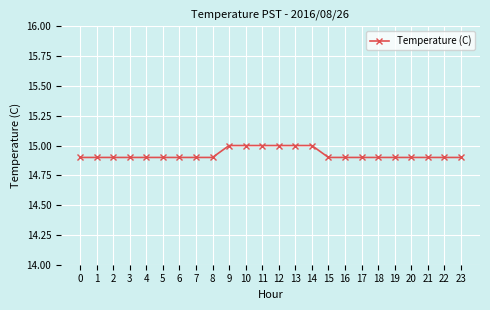

What is the difference between the maximum and minimum values?

0.1